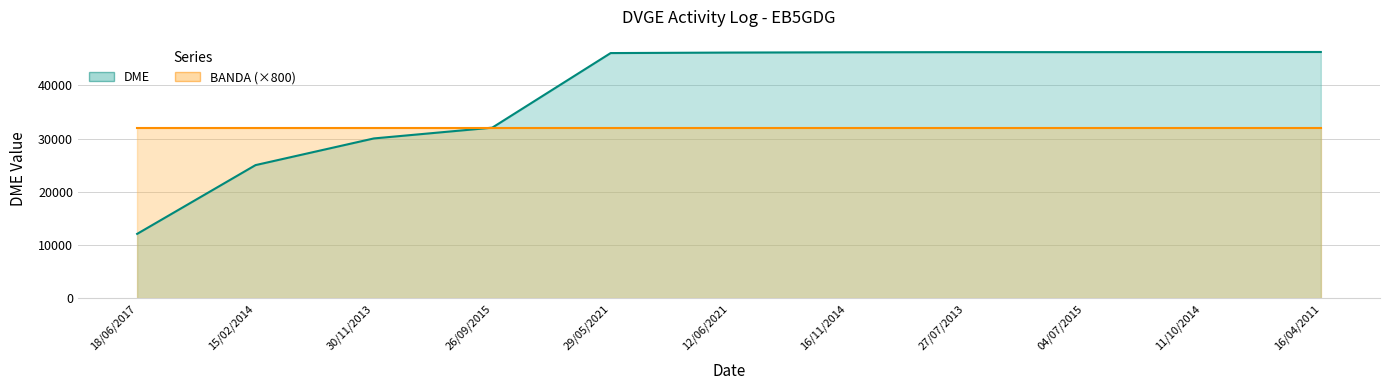

What is the sum of the values at 04/07/2015 and 12/06/2021?

92376